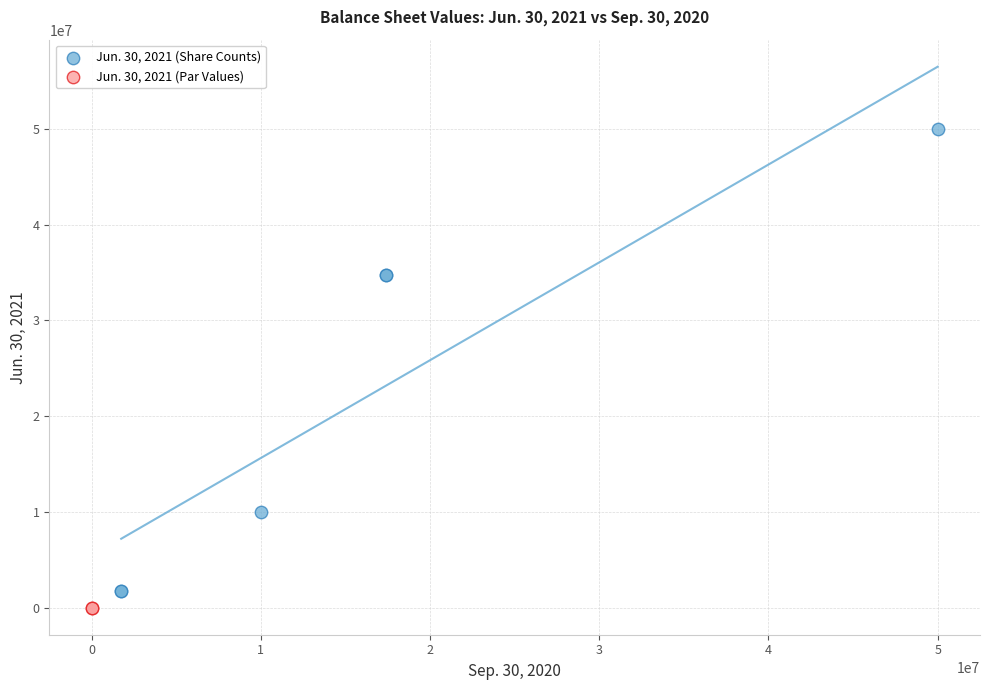

What are all the series names shown in the legend?

Jun. 30, 2021 (Share Counts), Jun. 30, 2021 (Par Values)